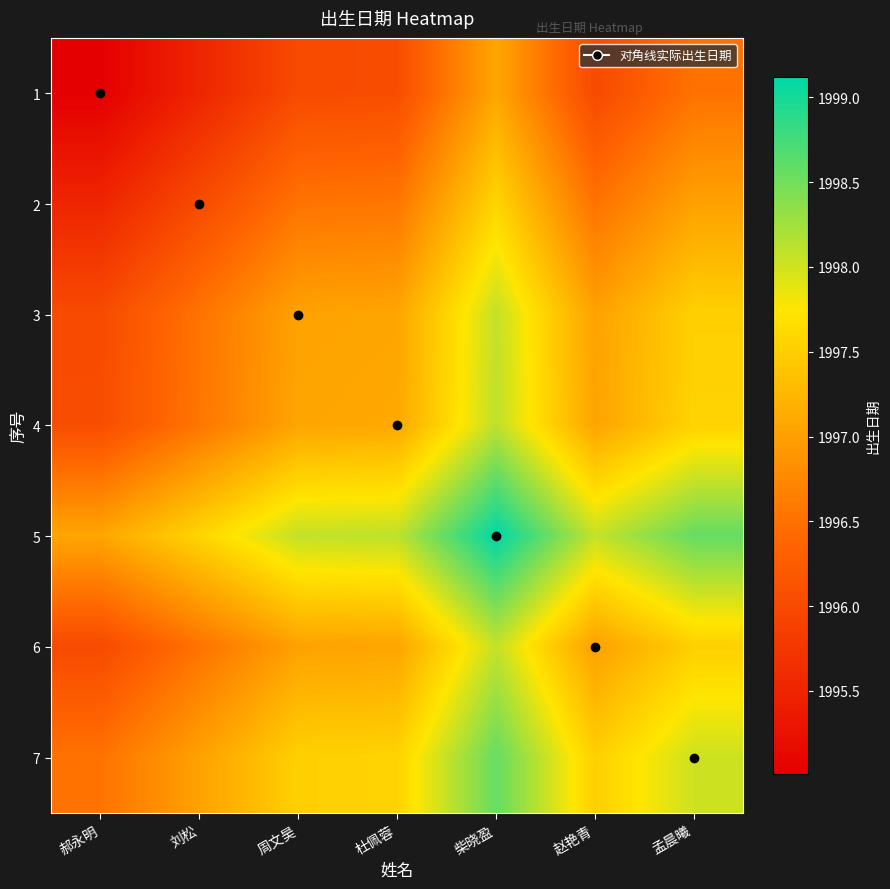

Reading left to right, extract all data points from this chart.

1: 郝永明=1995.0	刘松=1995.5	周文昊=1996.0	杜佩蓉=1996.0	柴晓盈=1997.1	赵艳青=1996.0	孟晨曦=1996.5
2: 郝永明=1995.5	刘松=1996.0	周文昊=1996.5	杜佩蓉=1996.6	柴晓盈=1997.6	赵艳青=1996.5	孟晨曦=1997.0
3: 郝永明=1996.0	刘松=1996.5	周文昊=1997.0	杜佩蓉=1997.1	柴晓盈=1998.1	赵艳青=1997.0	孟晨曦=1997.5
4: 郝永明=1996.0	刘松=1996.6	周文昊=1997.1	杜佩蓉=1997.1	柴晓盈=1998.1	赵艳青=1997.0	孟晨曦=1997.6
5: 郝永明=1997.1	刘松=1997.6	周文昊=1998.1	杜佩蓉=1998.1	柴晓盈=1999.1	赵艳青=1998.1	孟晨曦=1998.6
6: 郝永明=1996.0	刘松=1996.5	周文昊=1997.0	杜佩蓉=1997.0	柴晓盈=1998.1	赵艳青=1997.0	孟晨曦=1997.5
7: 郝永明=1996.5	刘松=1997.0	周文昊=1997.5	杜佩蓉=1997.6	柴晓盈=1998.6	赵艳青=1997.5	孟晨曦=1998.0